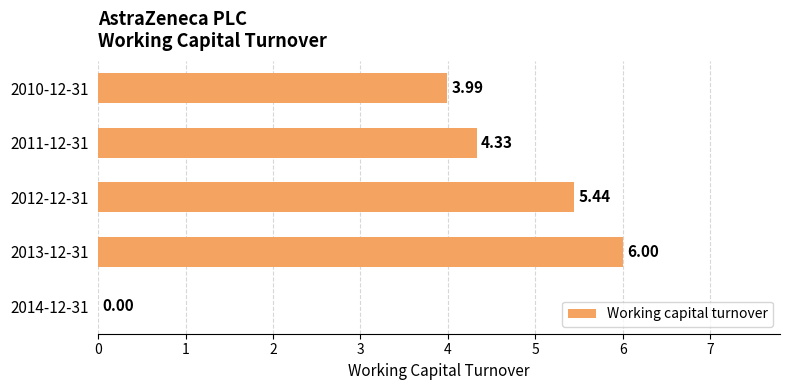

What is the change in value from 2013-12-31 to 2011-12-31?

-1.7